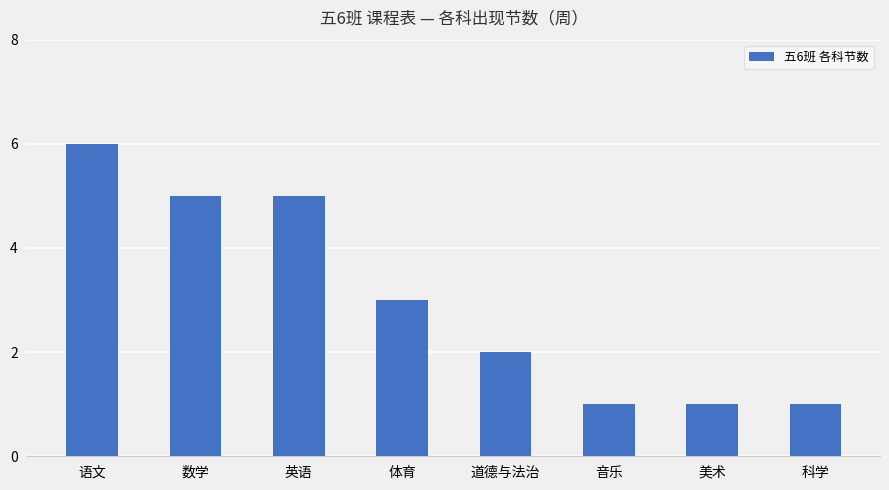

What is the difference between the second highest and second lowest values?

4